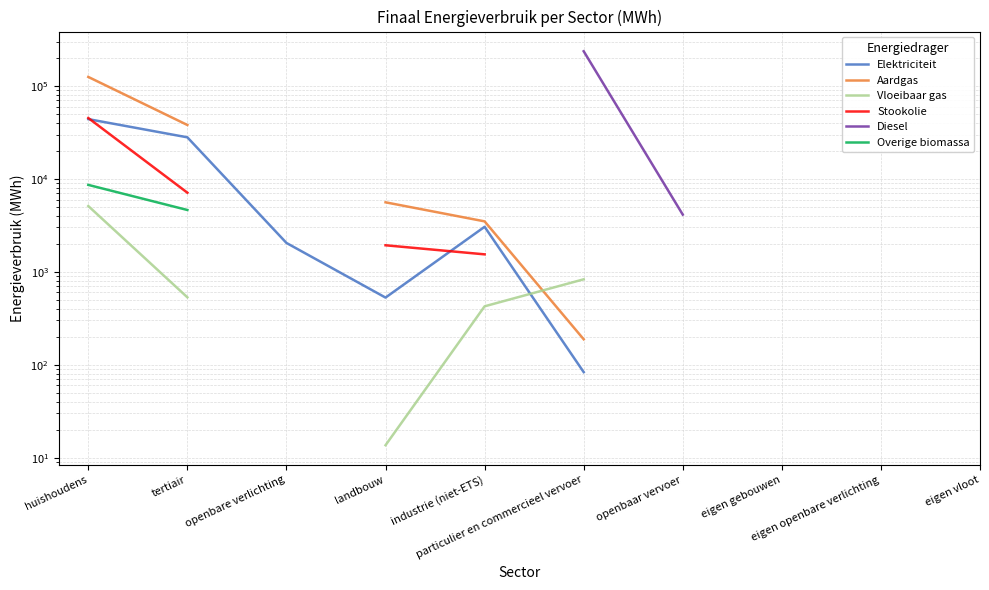

At which label does Elektriciteit first exceed 43999?

huishoudens